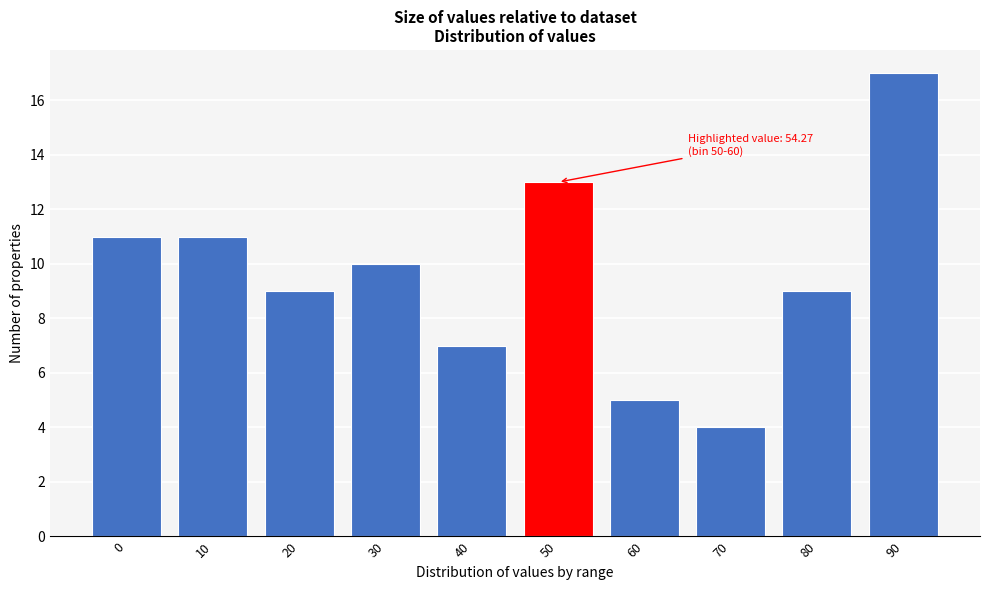

Reading right to left, list all the values displayed in this chart.

90=17	80=9	70=4	60=5	50=13	40=7	30=10	20=9	10=11	0=11